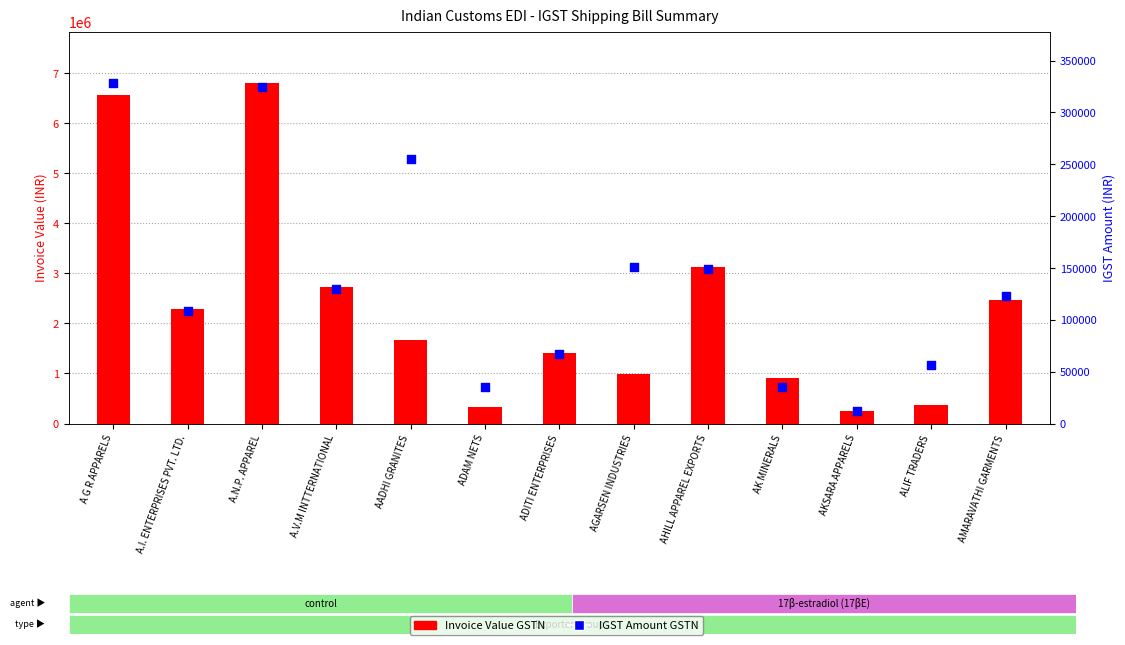

Is the value of Invoice Value GSTN at ADAM NETS greater than the value of IGST Amount GSTN at AHILL APPAREL EXPORTS?

Yes